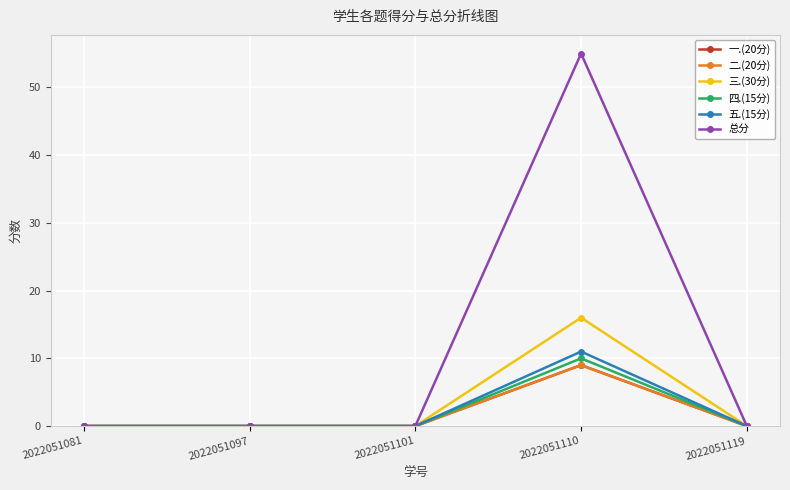

Which has a higher value, 2022051110 or 2022051119?

2022051110